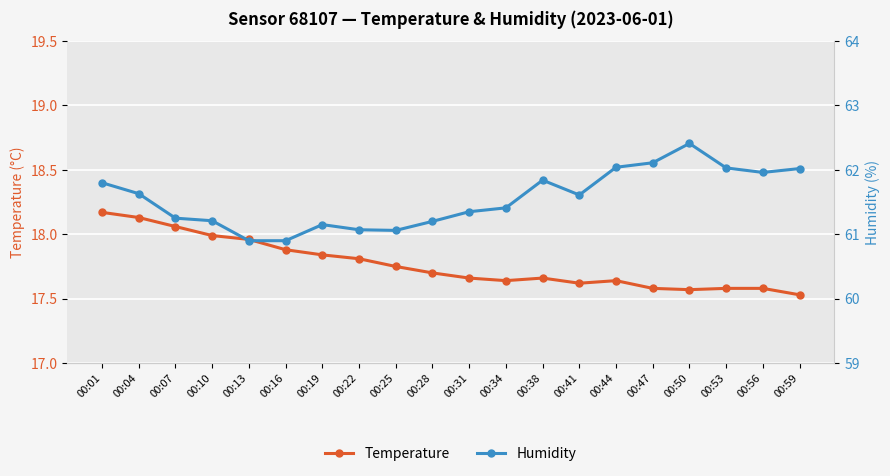

The value of Temperature at 00:10 is 9.6. True or false?

False